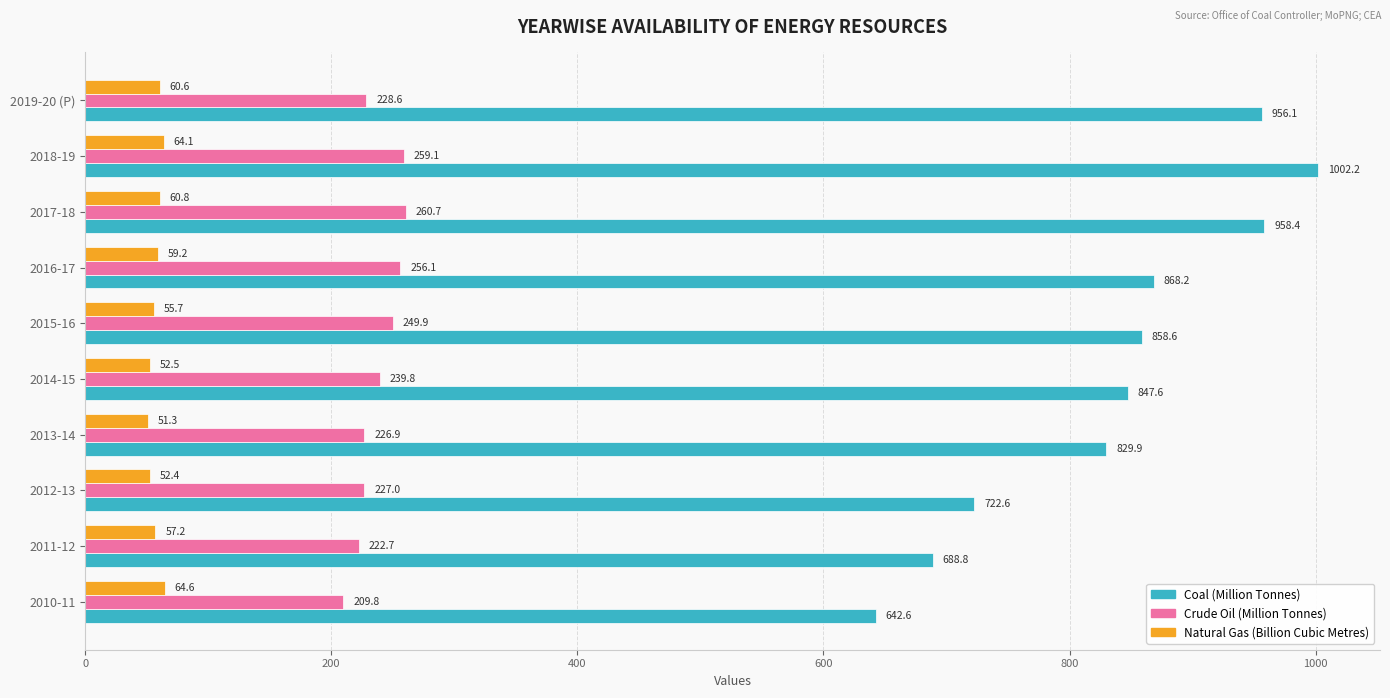

At which category is the sum across all series the highest?

2018-19